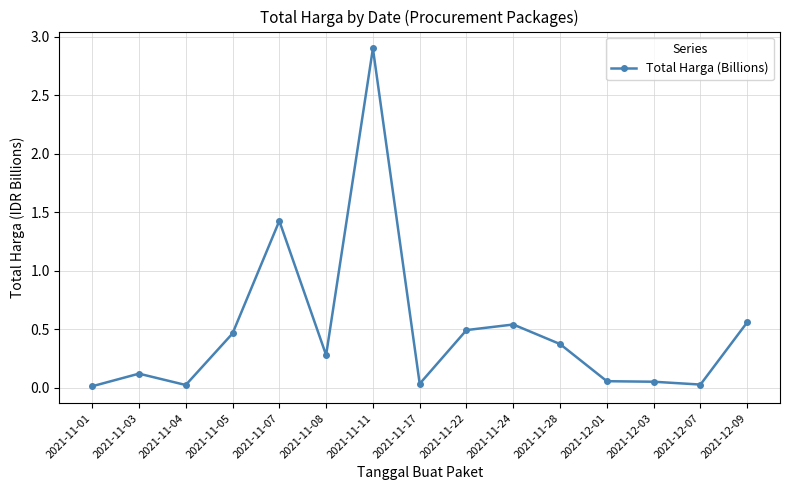

What is the label of the 2nd point from the right?

2021-12-07